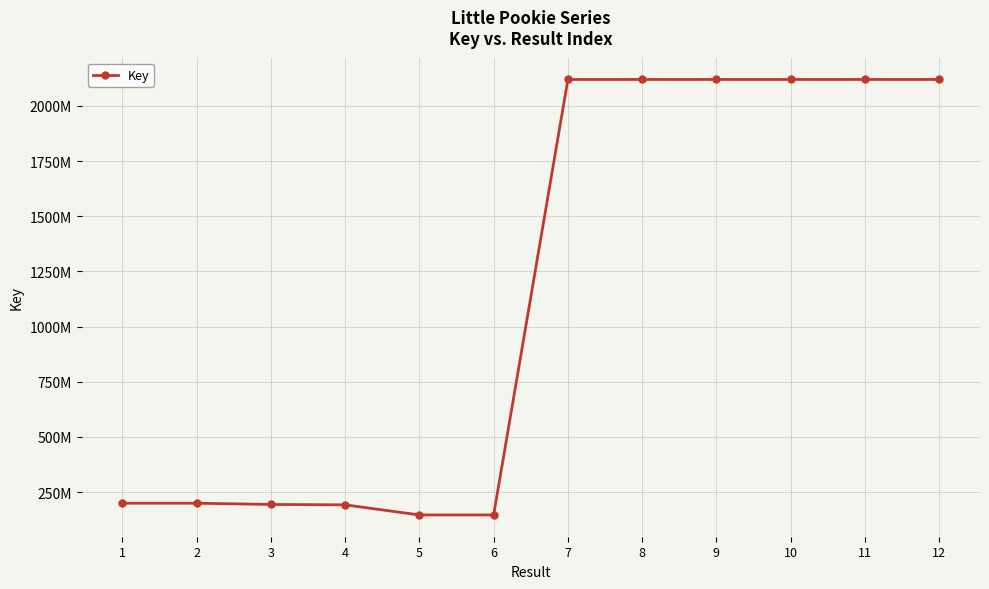

At which category does the data reach its first local peak?

2